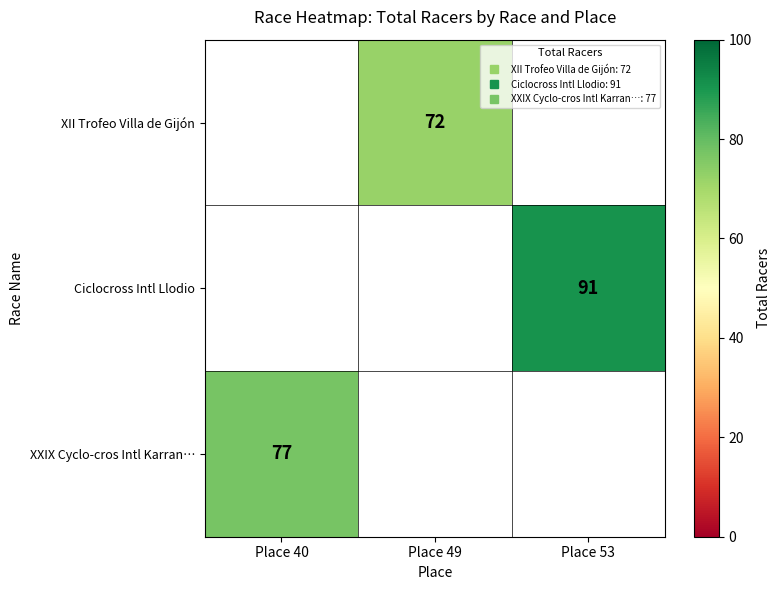

Between Place 49 and Place 40, which is larger?

Place 40